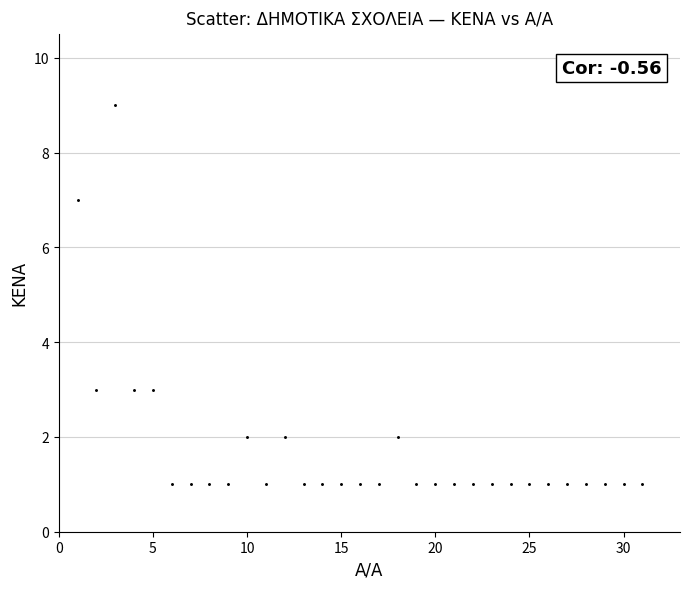

What is the range of X values (max minus min)?

30